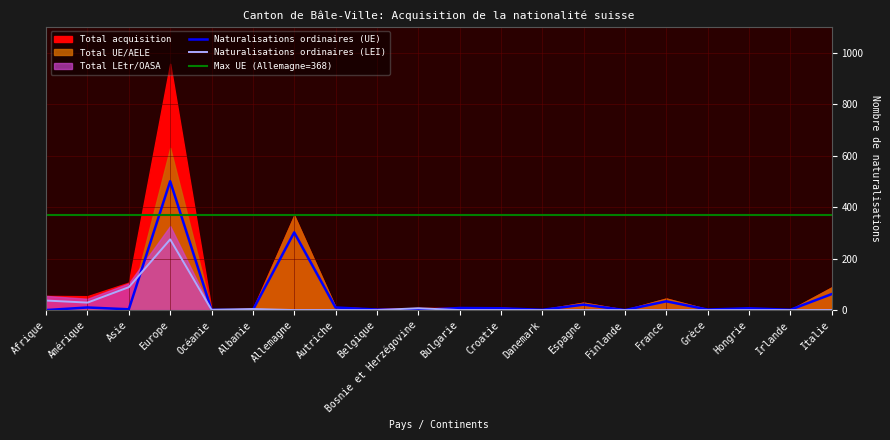

List the labels in order of Total UE/AELE value, largest first.

Europe, Allemagne, Italie, France, Espagne, Autriche, Amérique, Bulgarie, Croatie, Hongrie, Belgique, Asie, Grèce, Danemark, Océanie, Finlande, Irlande, Afrique, Albanie, Bosnie et Herzégovine